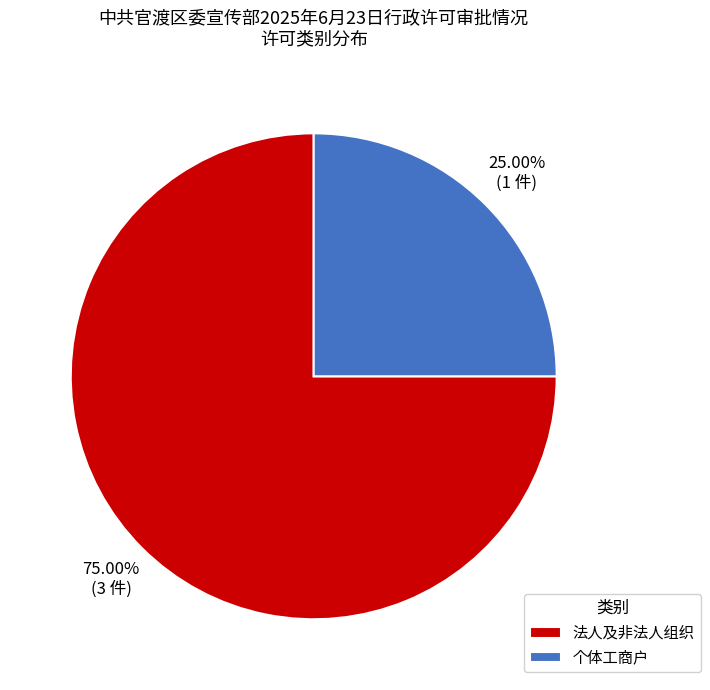

What is the smallest slice in the pie chart?

个体工商户